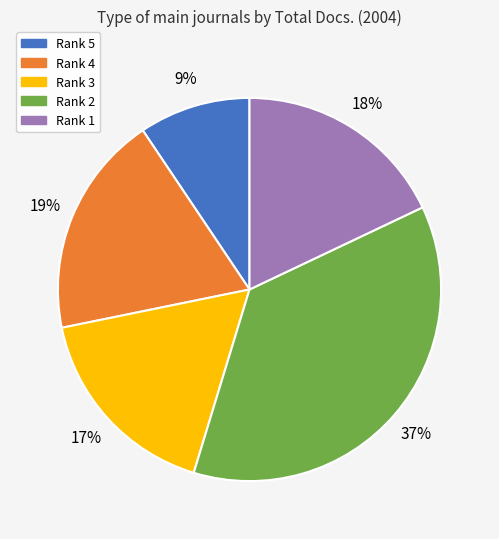

Is there a majority slice in this chart?

No